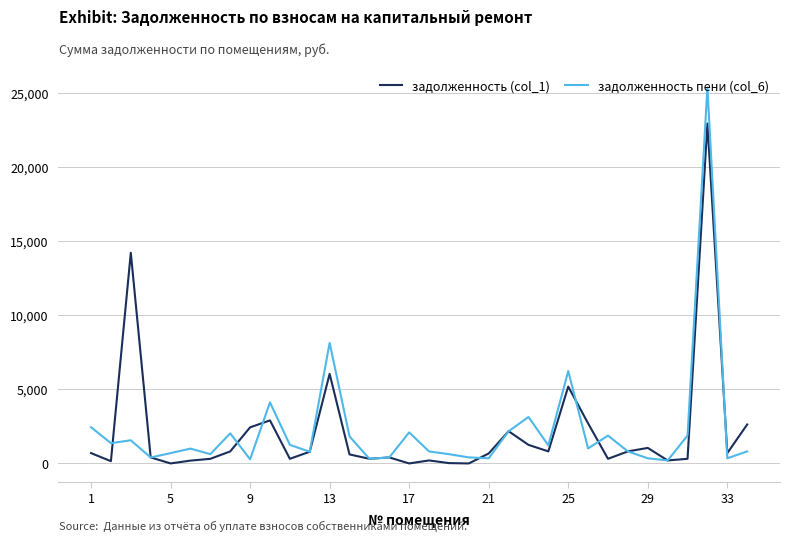

What is the greatest value displayed?

25385.4